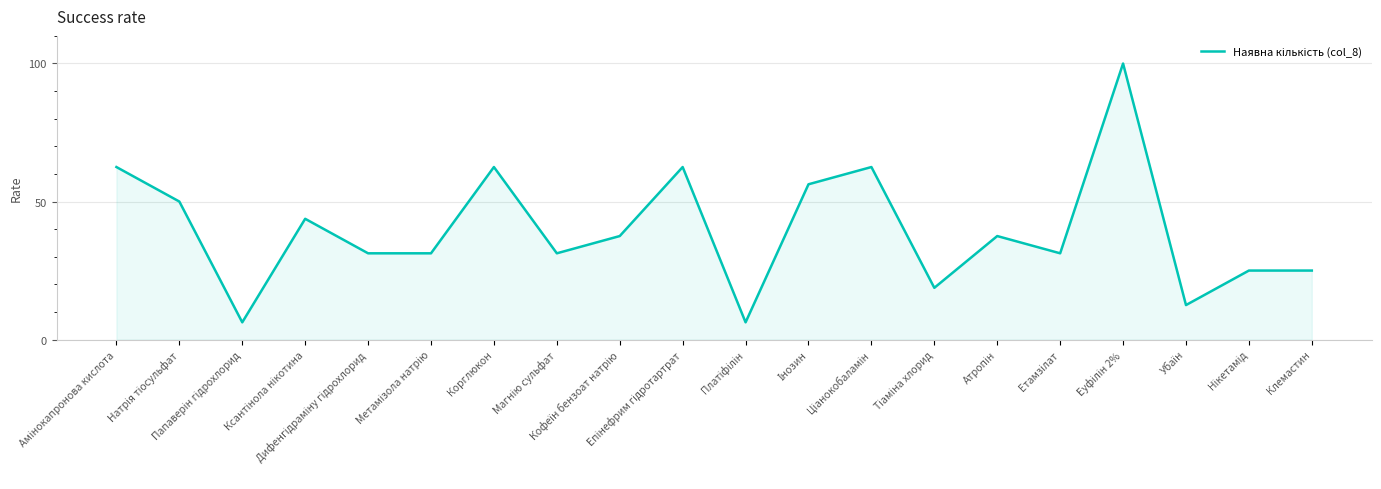

What is the greatest value displayed?

100.0